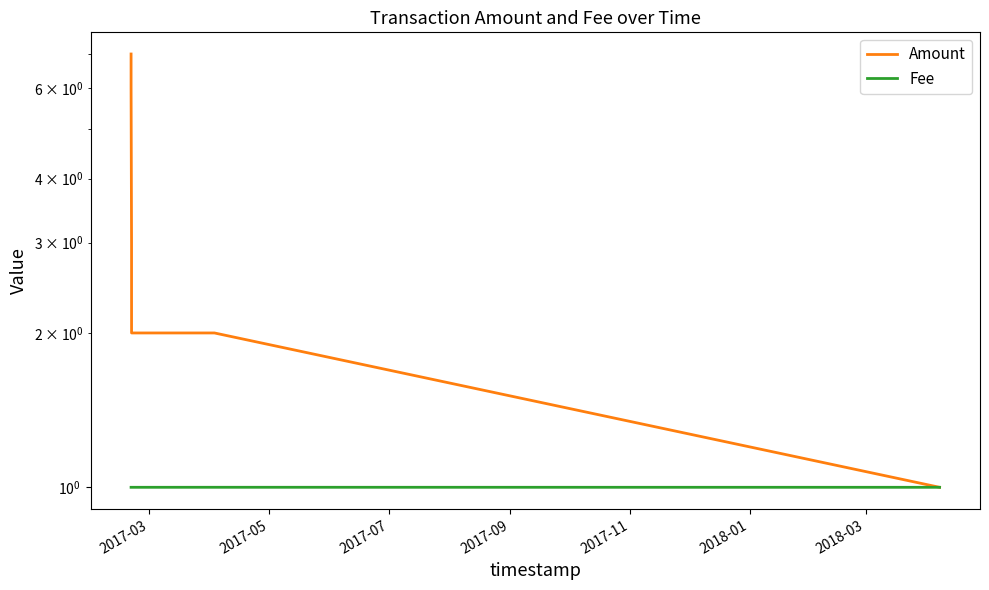

Is it true that Fee equals 1.0 at 2017-03?

True